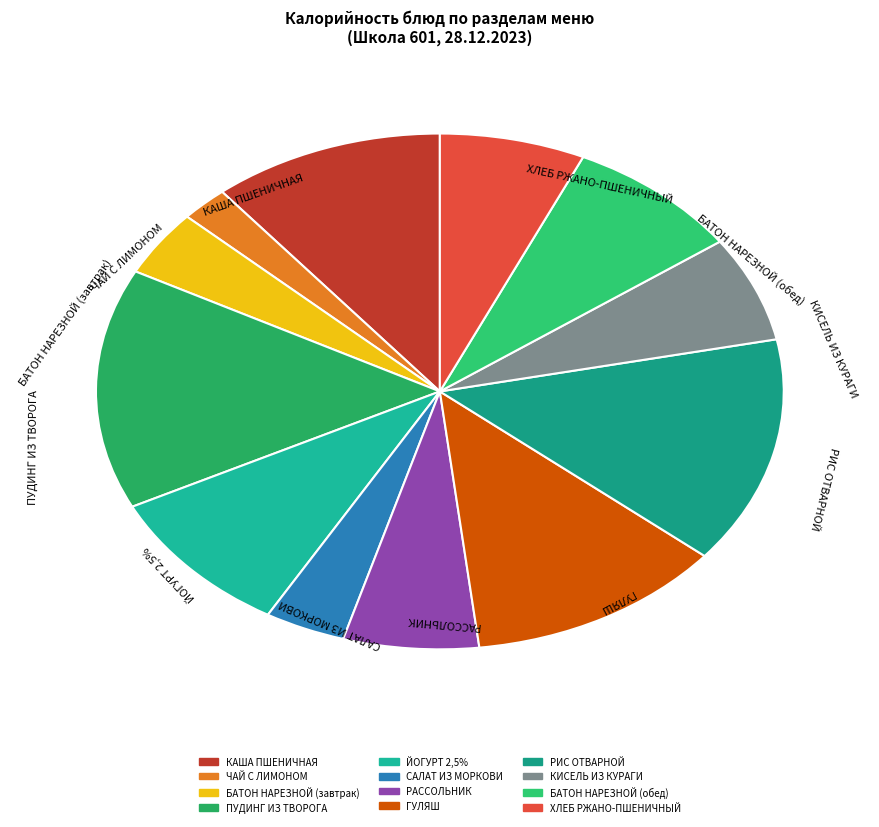

Is there a majority slice in this chart?

No